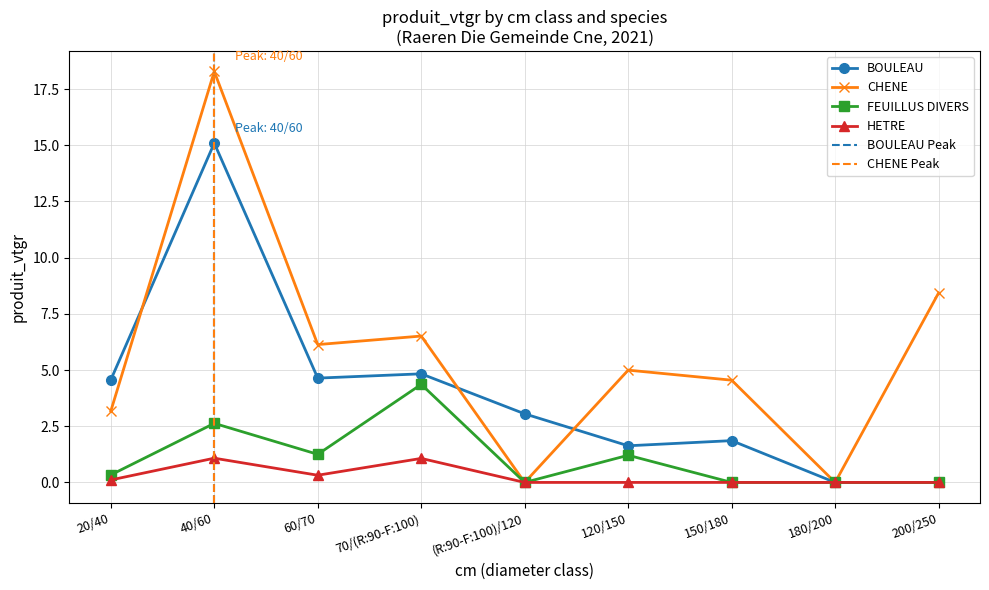

At which category is the sum across all series the highest?

40/60